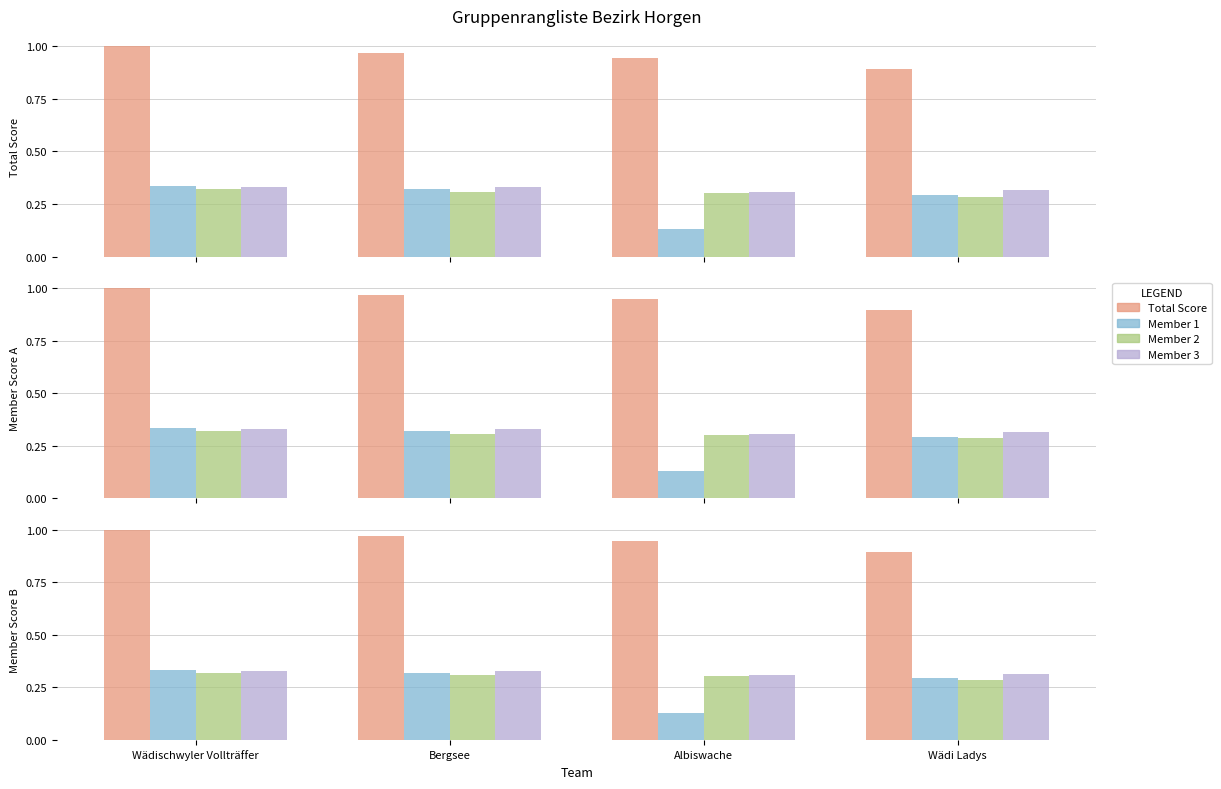

Which series has the largest total across all categories?

Total Score